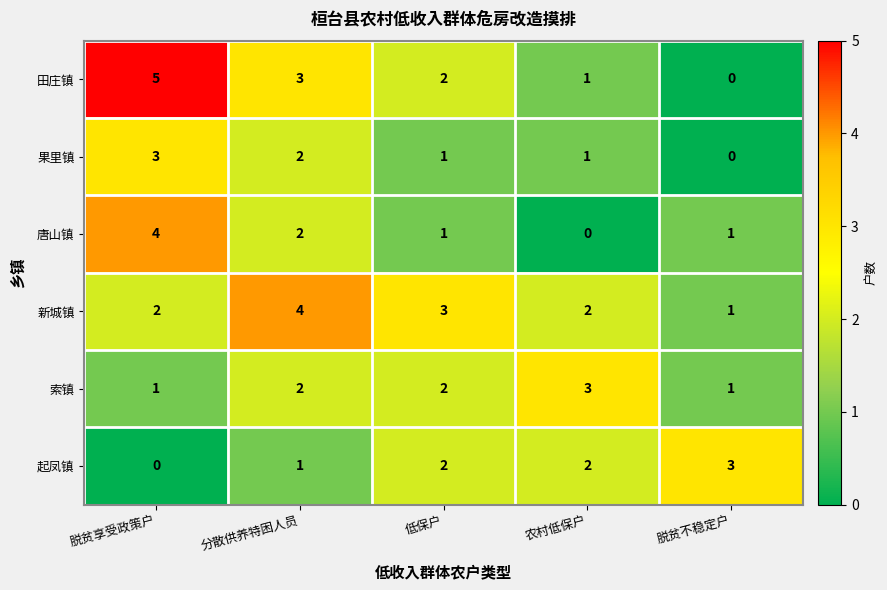

How many distinct data groups are displayed?

6